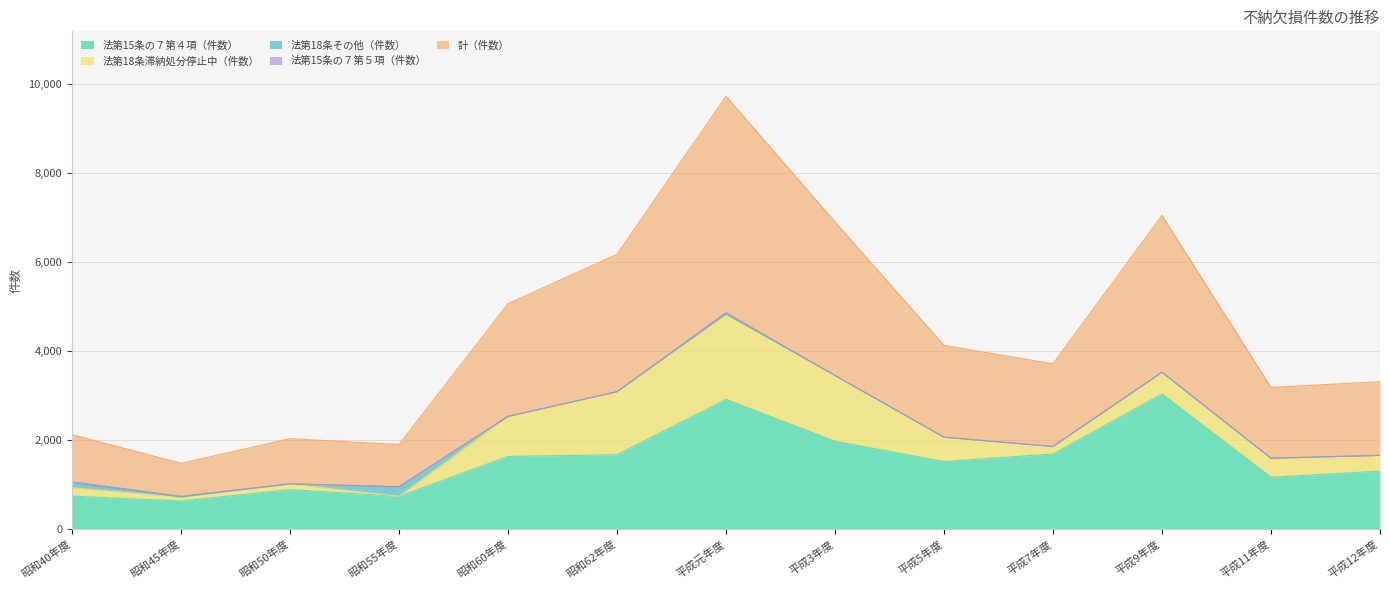

How many lines are shown in the chart?

5